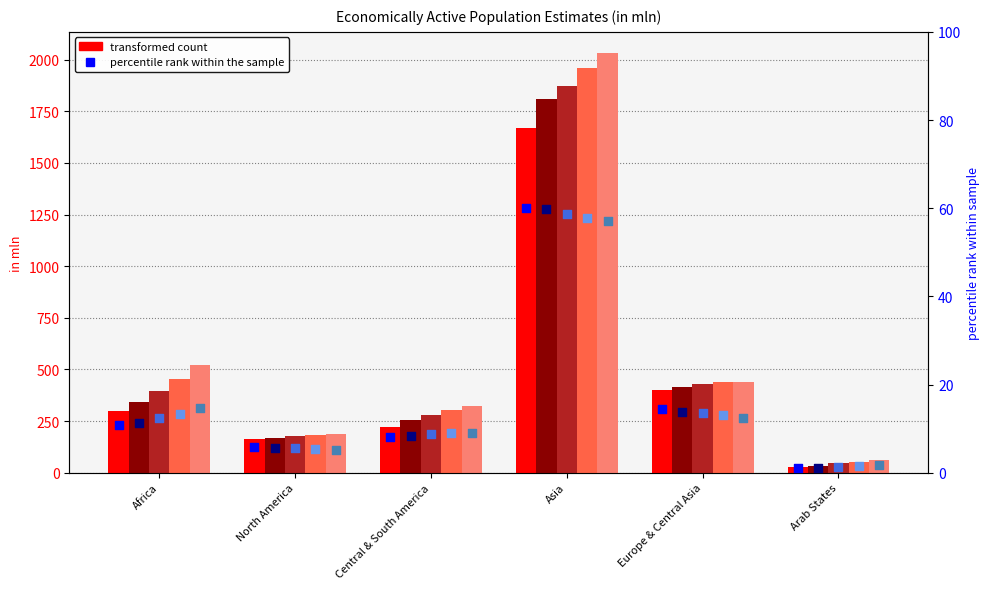

At which category is the sum across all series the highest?

Asia